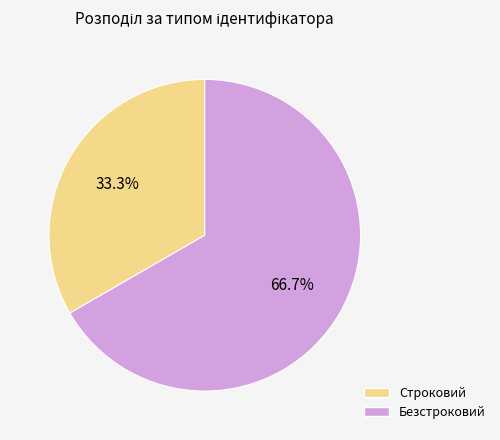

True or false: Строковий accounts for 20% of the total.

False